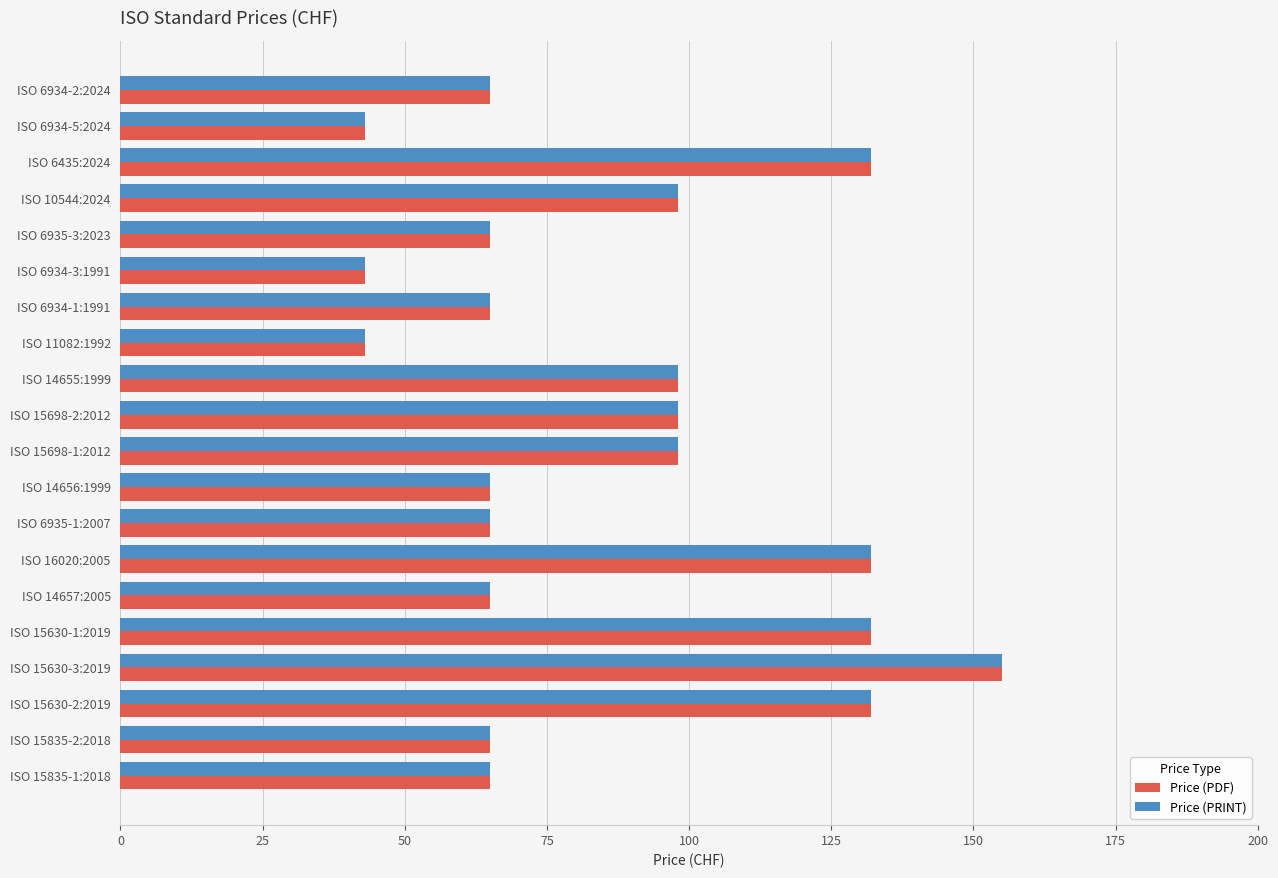

What is the minimum value for Price (PRINT)?

43